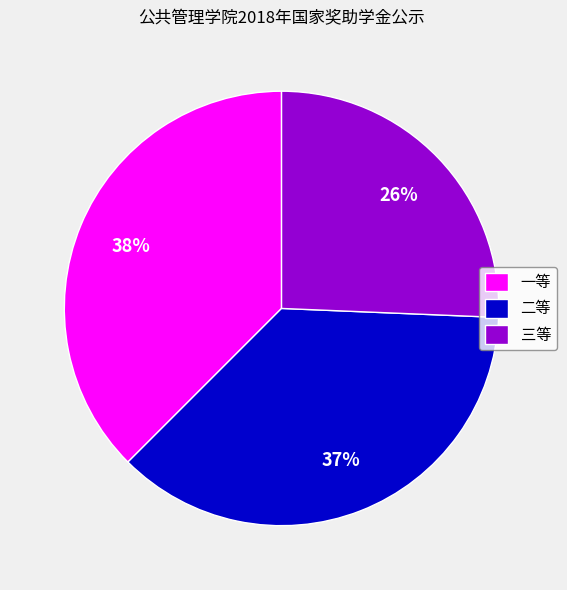

Rank the categories by value from lowest to highest.

三等, 二等, 一等